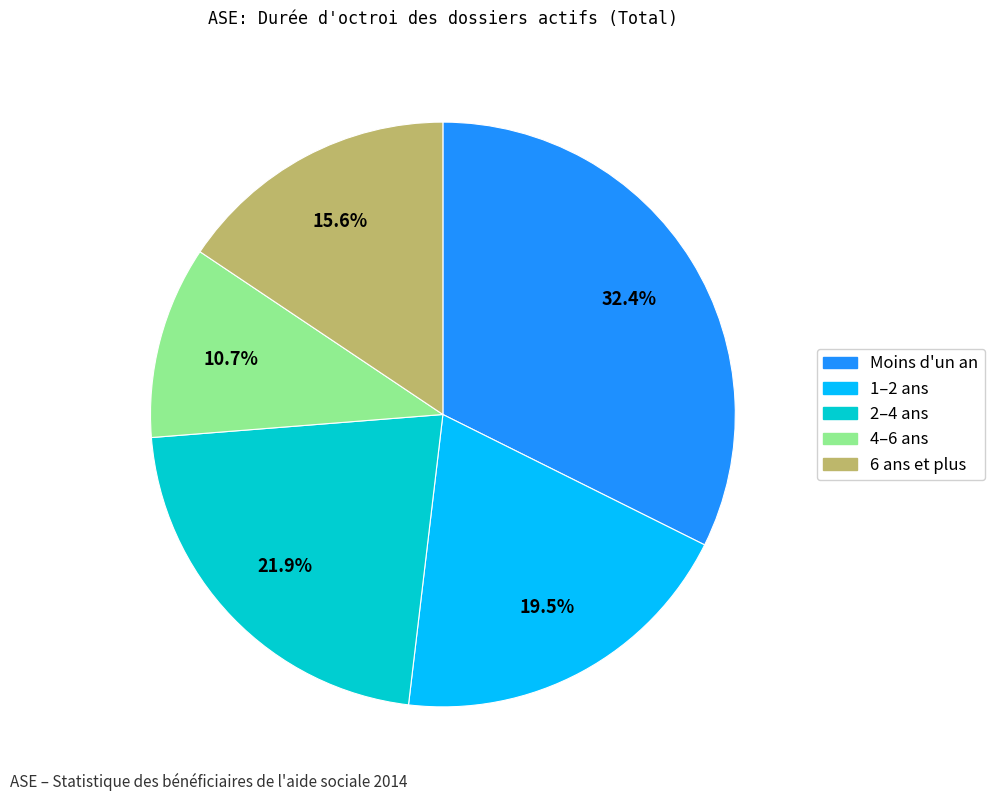

Which category has the smallest portion of the pie?

4–6 ans